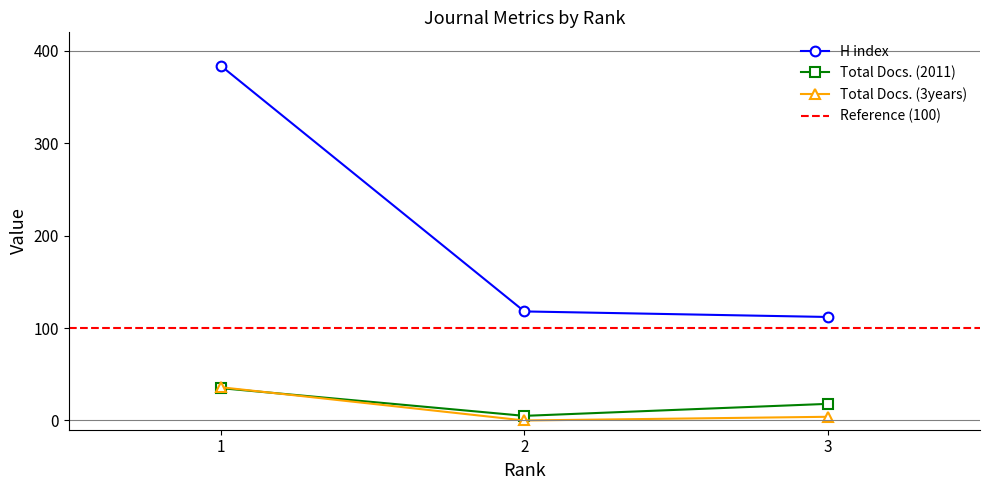

What is the difference between the maximum and minimum values in the Total Docs. (2011) series?

30